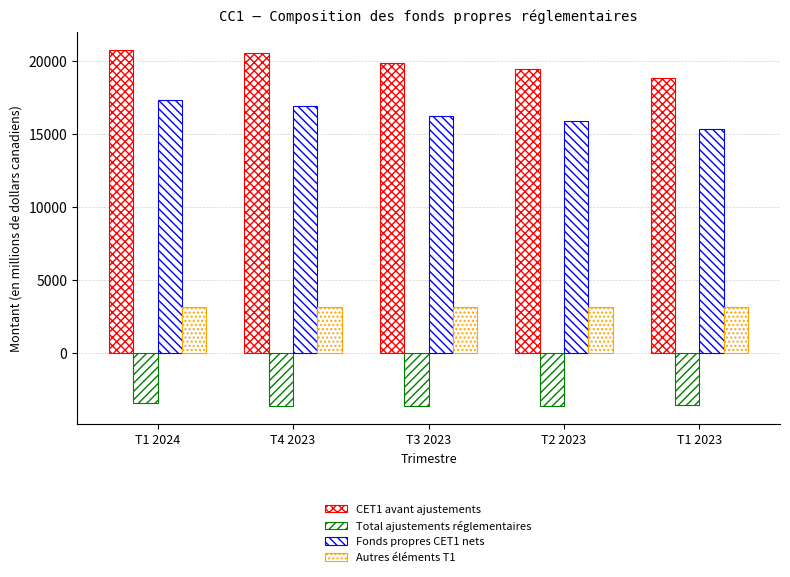

Is the value of Total ajustements réglementaires at T1 2023 greater than the value of Autres éléments T1 at T2 2023?

No